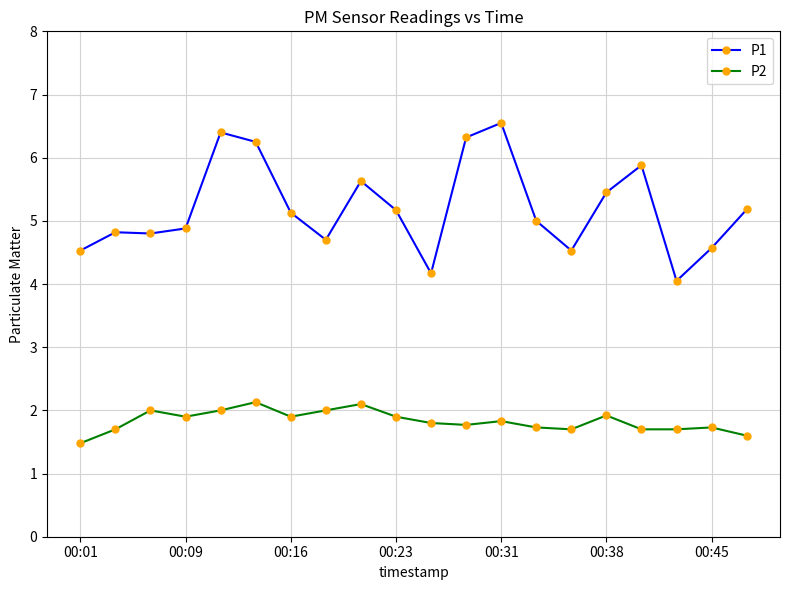

Which series has the widest spread of values?

P1